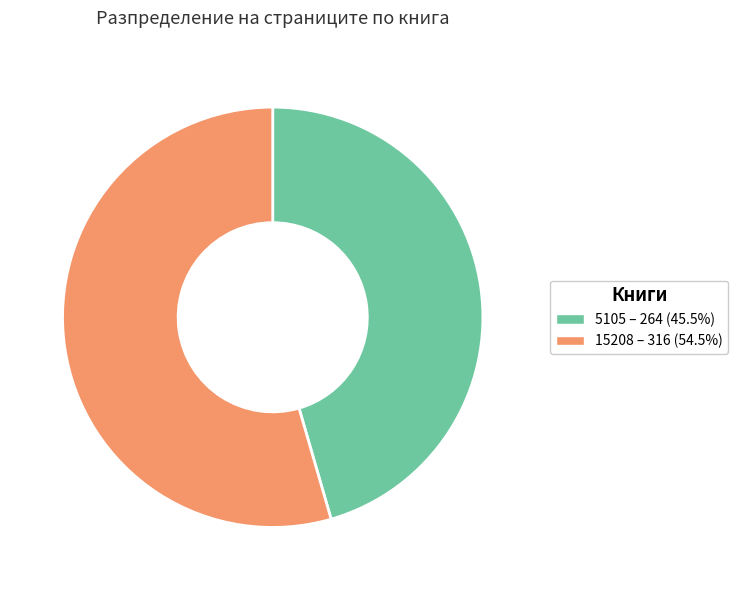

Between 15208 and 5105, which is larger?

15208